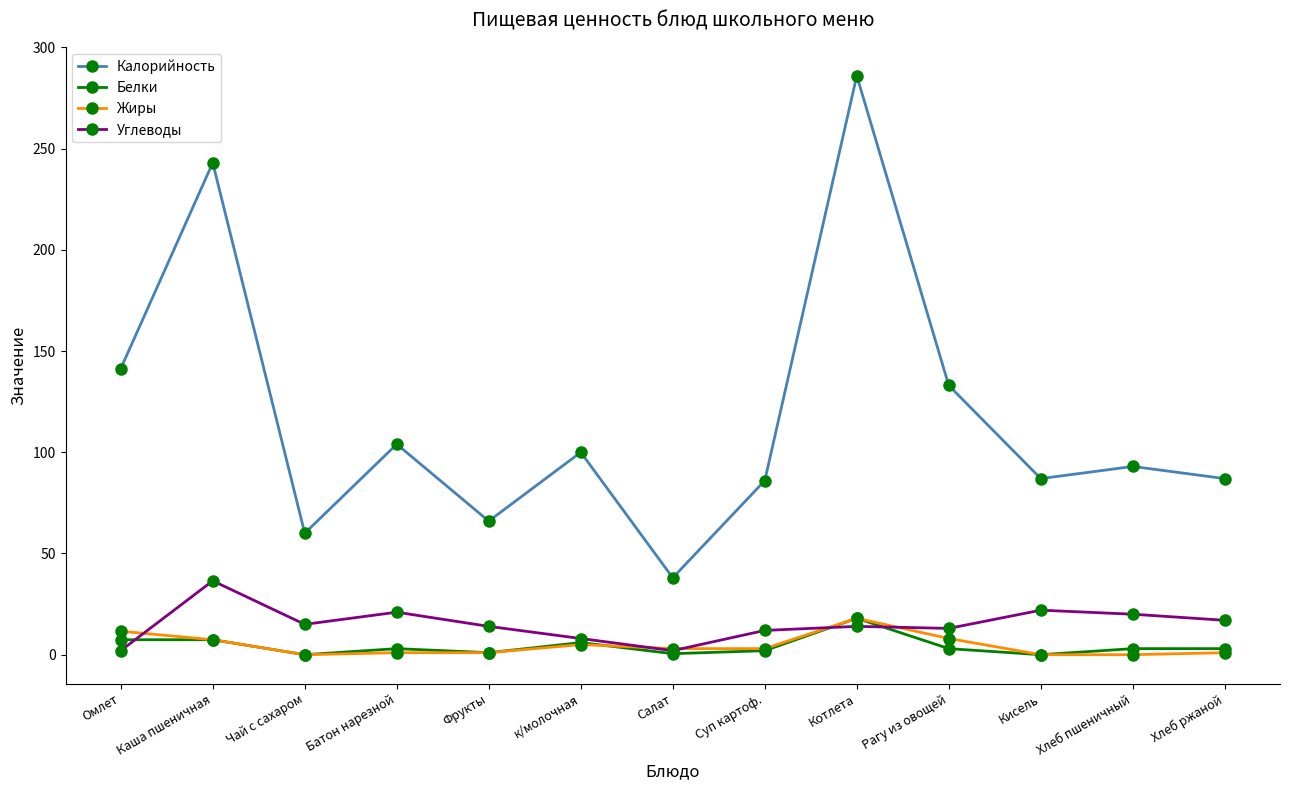

True or false: Жиры and Белки intersect in this chart.

True